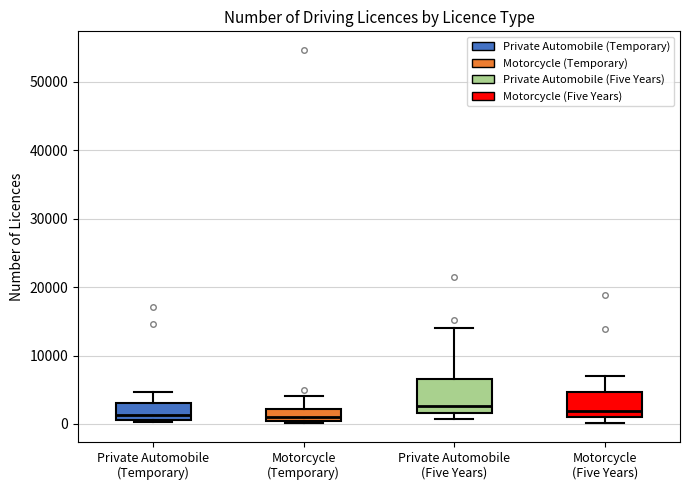

Reading left to right, read every box against the y-axis: the position of its median line, the range the box covers, and the ends of its whiskers. The values are not printed on the chart, so give them approximately, as read against the axis.

Private Automobile (Temporary): median 1000 (just above the box's lower edge), box 1000 to 3000, whiskers 0 to 5000
Motorcycle (Temporary): median 1000 (just above the box's lower edge), box 1000 to 2000, whiskers 0 to 4000
Private Automobile (Five Years): median 3000, box 2000 to 7000, whiskers 1000 to 14000
Motorcycle (Five Years): median 2000, box 1000 to 5000, whiskers 0 to 7000